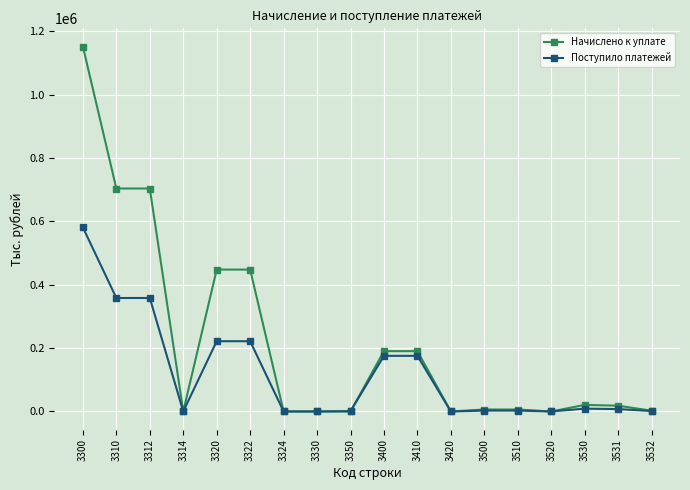

Which category has the highest value across all series?

3300